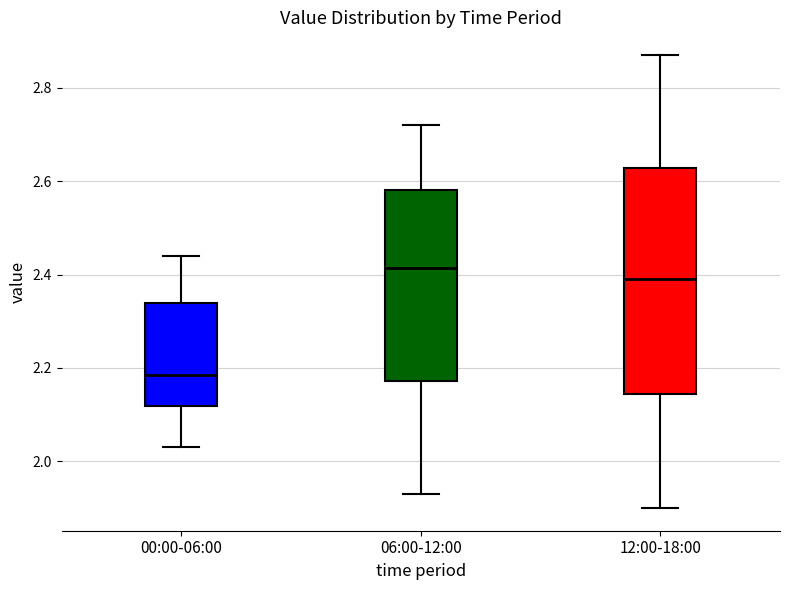

Reading left to right, read every box against the y-axis: the position of its median line, the range the box covers, and the ends of its whiskers. The values are not printed on the chart, so give them approximately, as read against the axis.

00:00-06:00: median 2.18, box 2.12 to 2.34, whiskers 2.04 to 2.44
06:00-12:00: median 2.42, box 2.18 to 2.58, whiskers 1.94 to 2.72
12:00-18:00: median 2.40, box 2.14 to 2.62, whiskers 1.90 to 2.88